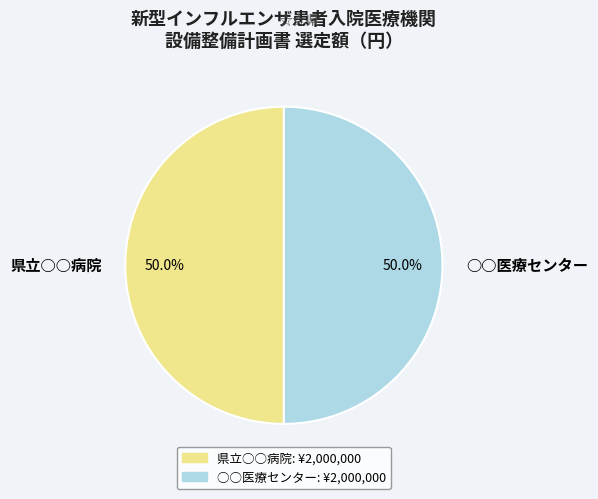

Count the number of slices in the pie.

2